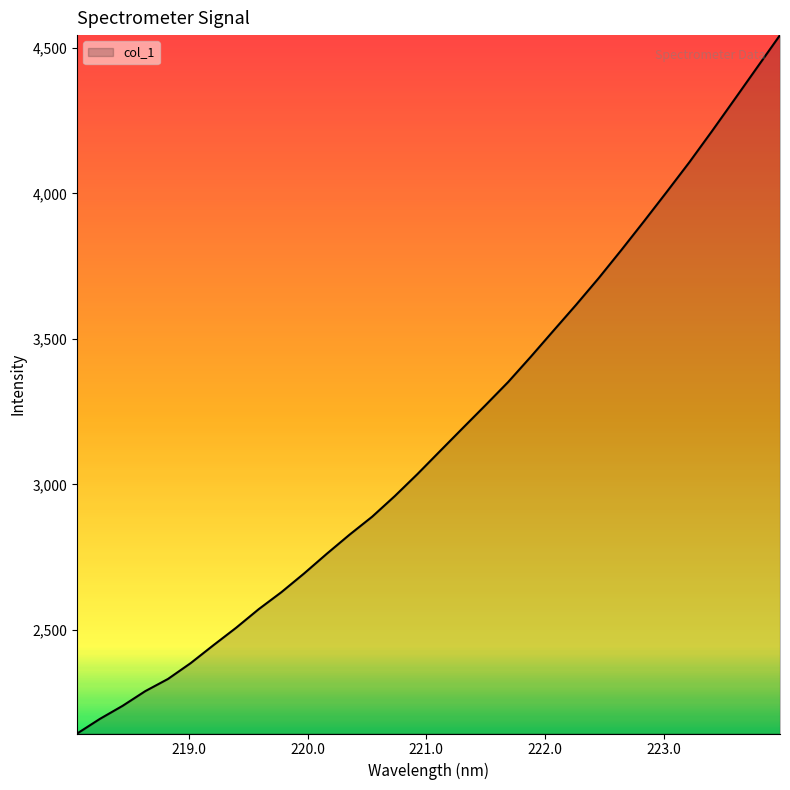

What is the maximum value shown in the chart?

4544.4